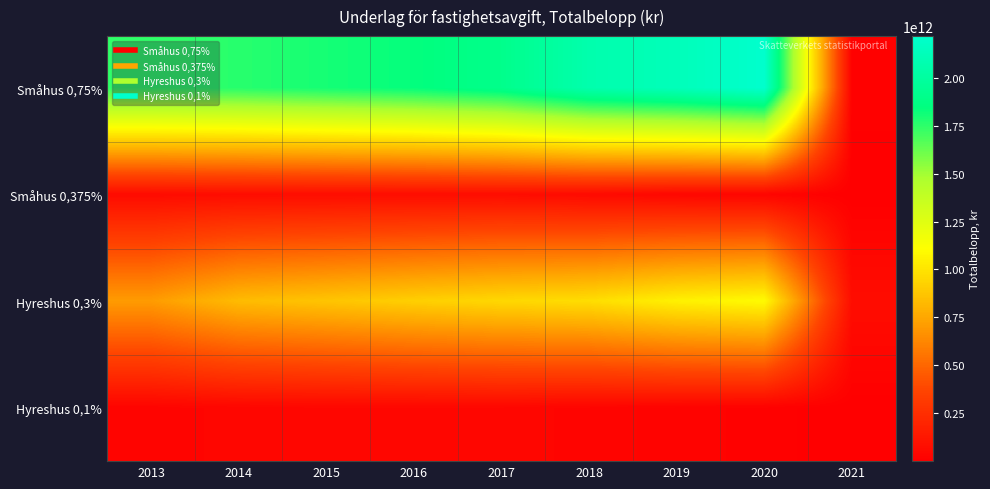

What is the difference between the highest and lowest values at 2016?

1797346334624